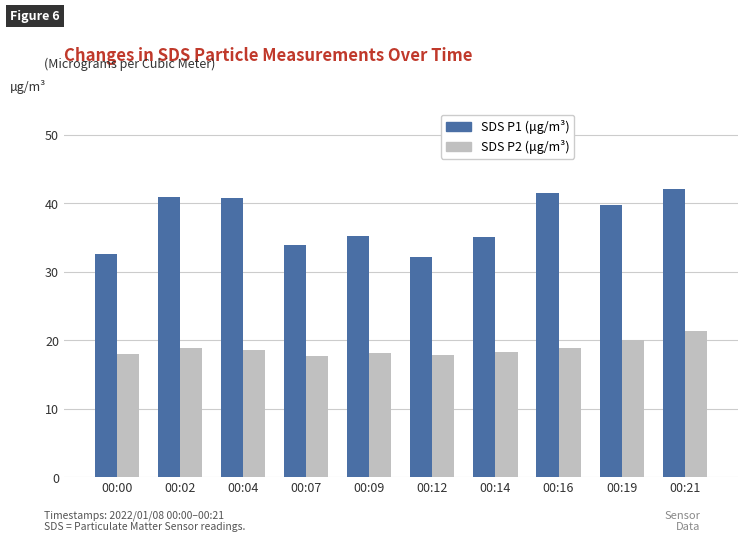

At which category is the sum across all series the highest?

00:21